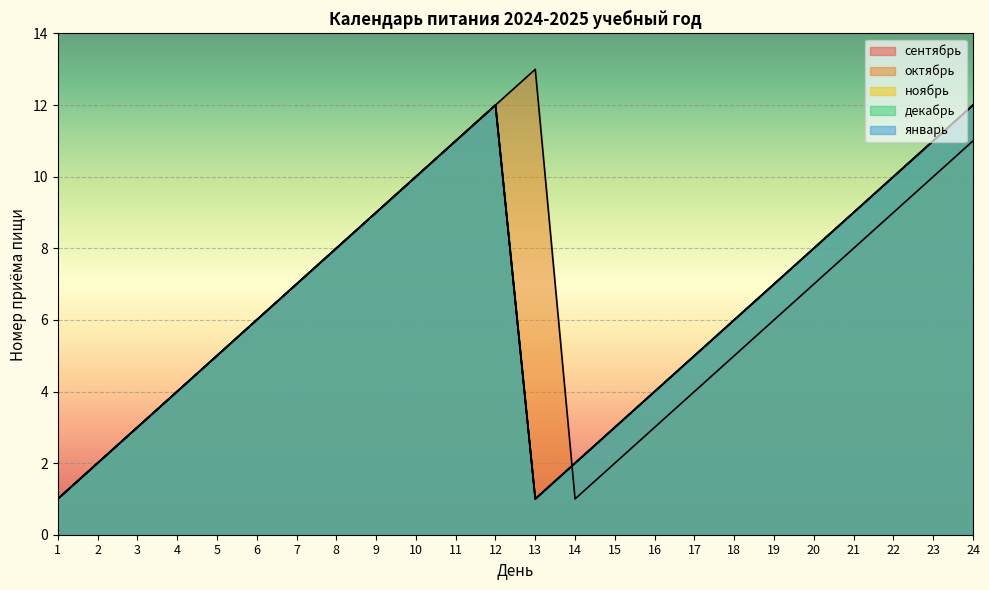

True or false: январь and ноябрь intersect in this chart.

False